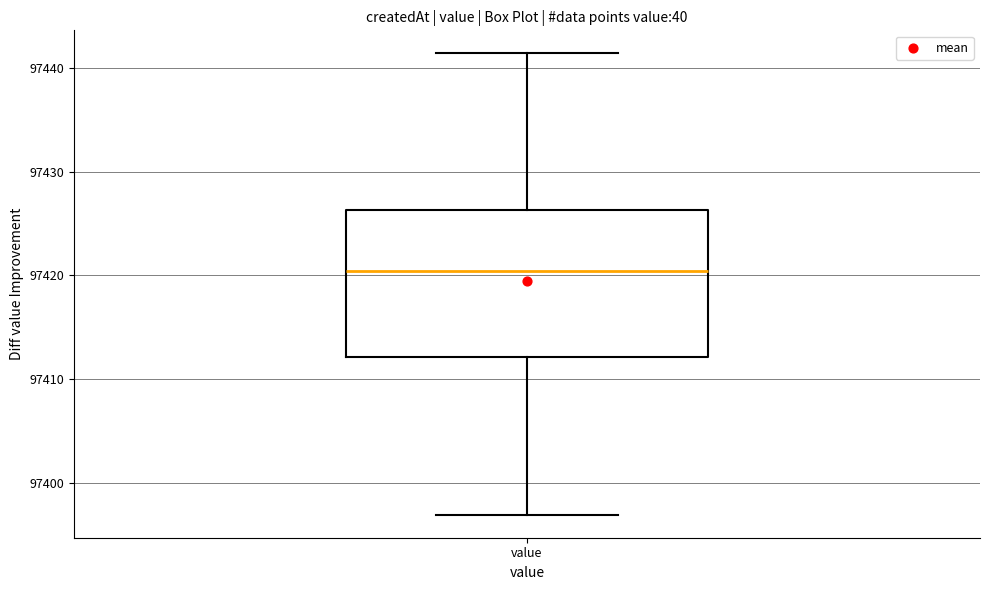

Where is the lower edge of the box for value on the y-axis? The values are not printed on the chart, so give them approximately, as read against the axis.

97412